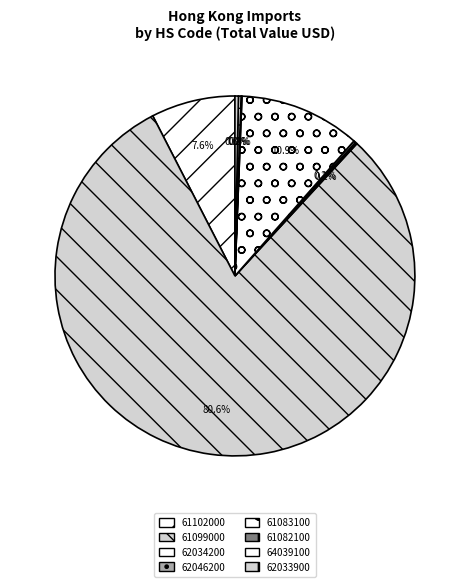

Count the number of slices in the pie.

8